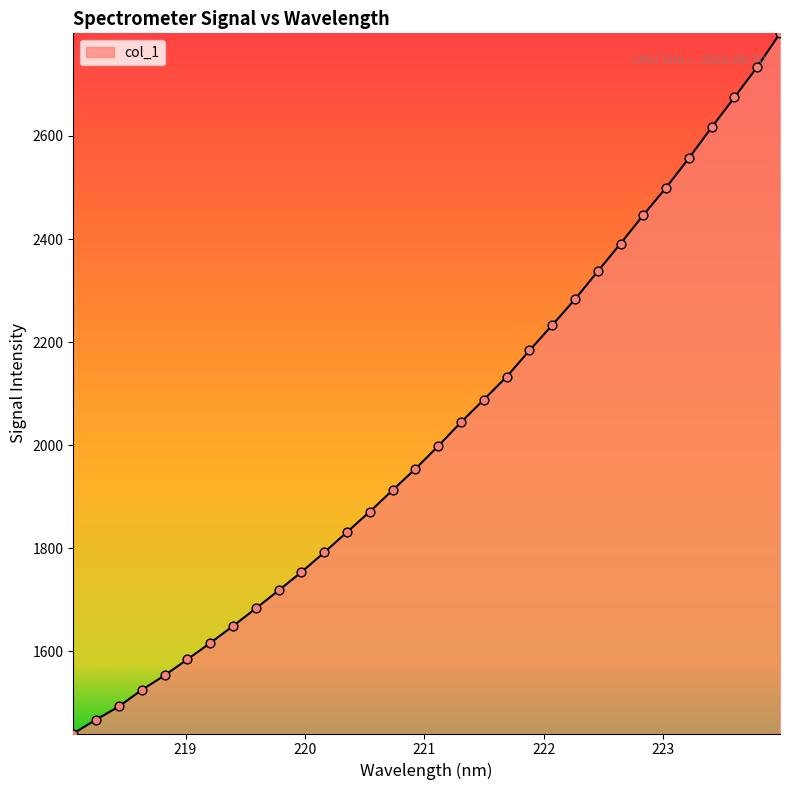

What is the greatest value displayed?

2799.0